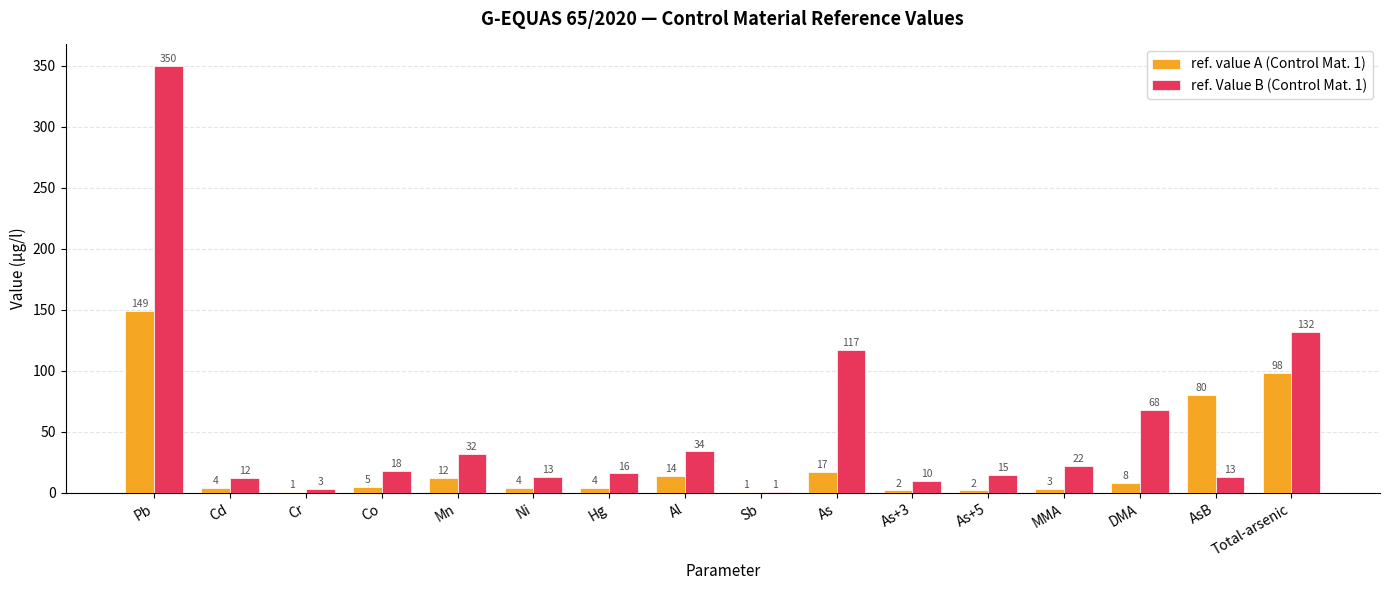

What is the sum of all ref. value A (Control Mat. 1) values?

404